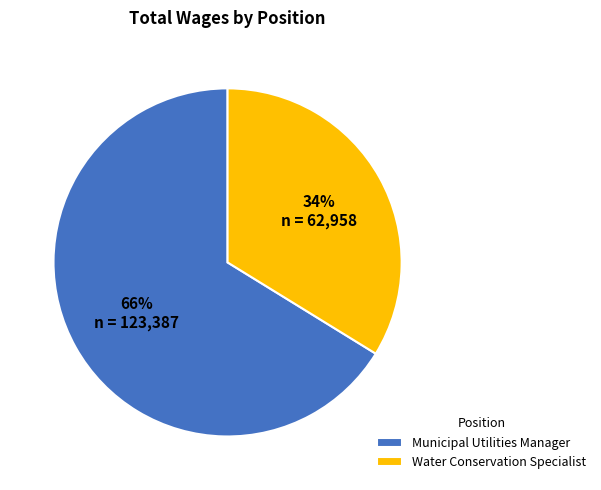

Combined, do Municipal Utilities Manager and Water Conservation Specialist account for over 50%?

Yes